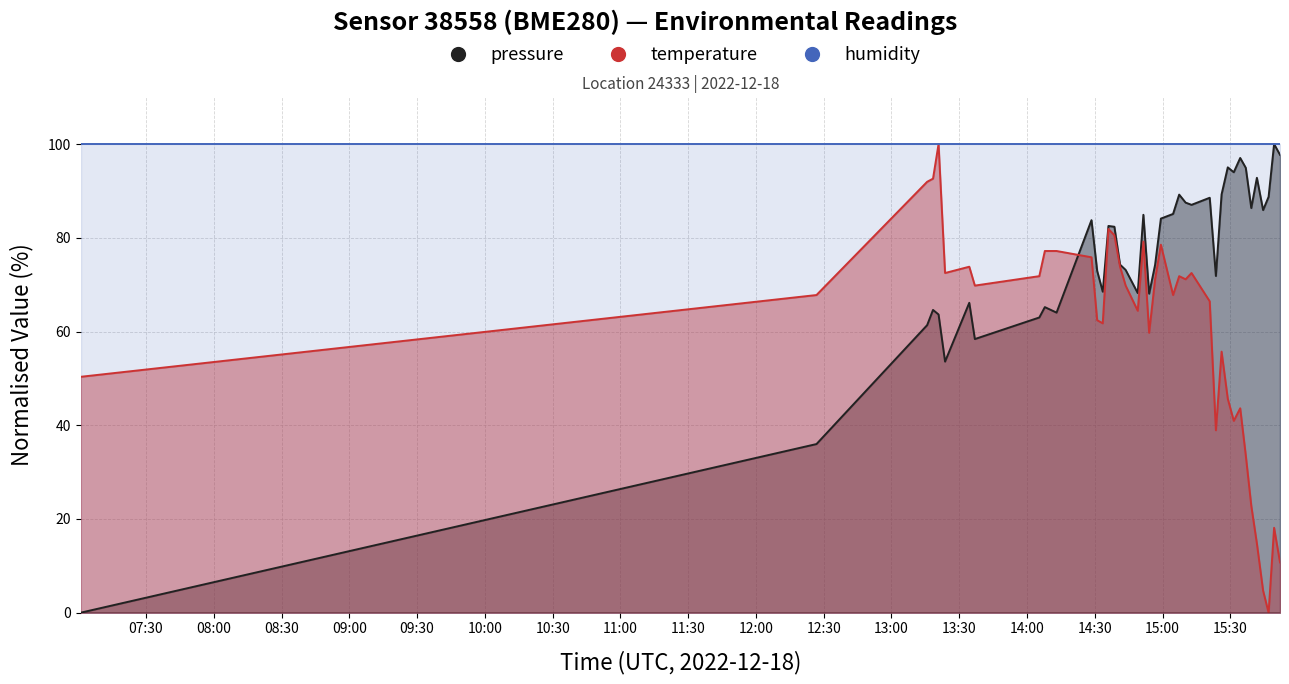

What is the value of the pressure point at the 20th from the left?

84.9